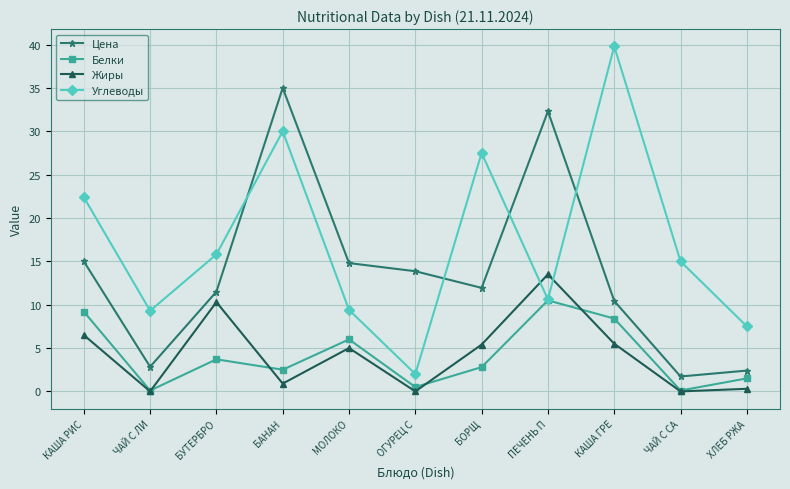

What is the label of the 10th point from the right?

ЧАЙ С ЛИ